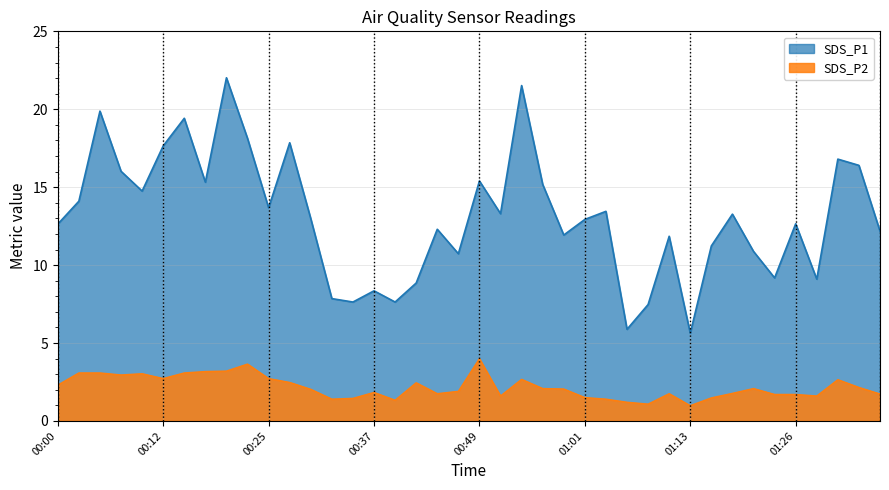

At which label does SDS_P2 first exceed 2?

00:00